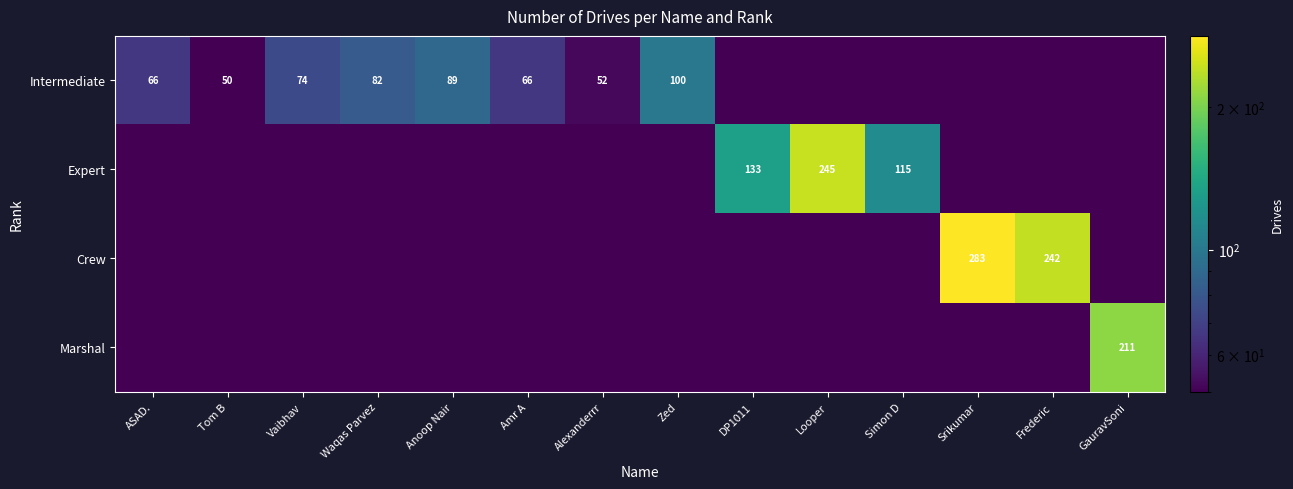

True or false: Crew has a value of 160.3 at Frederic.

False